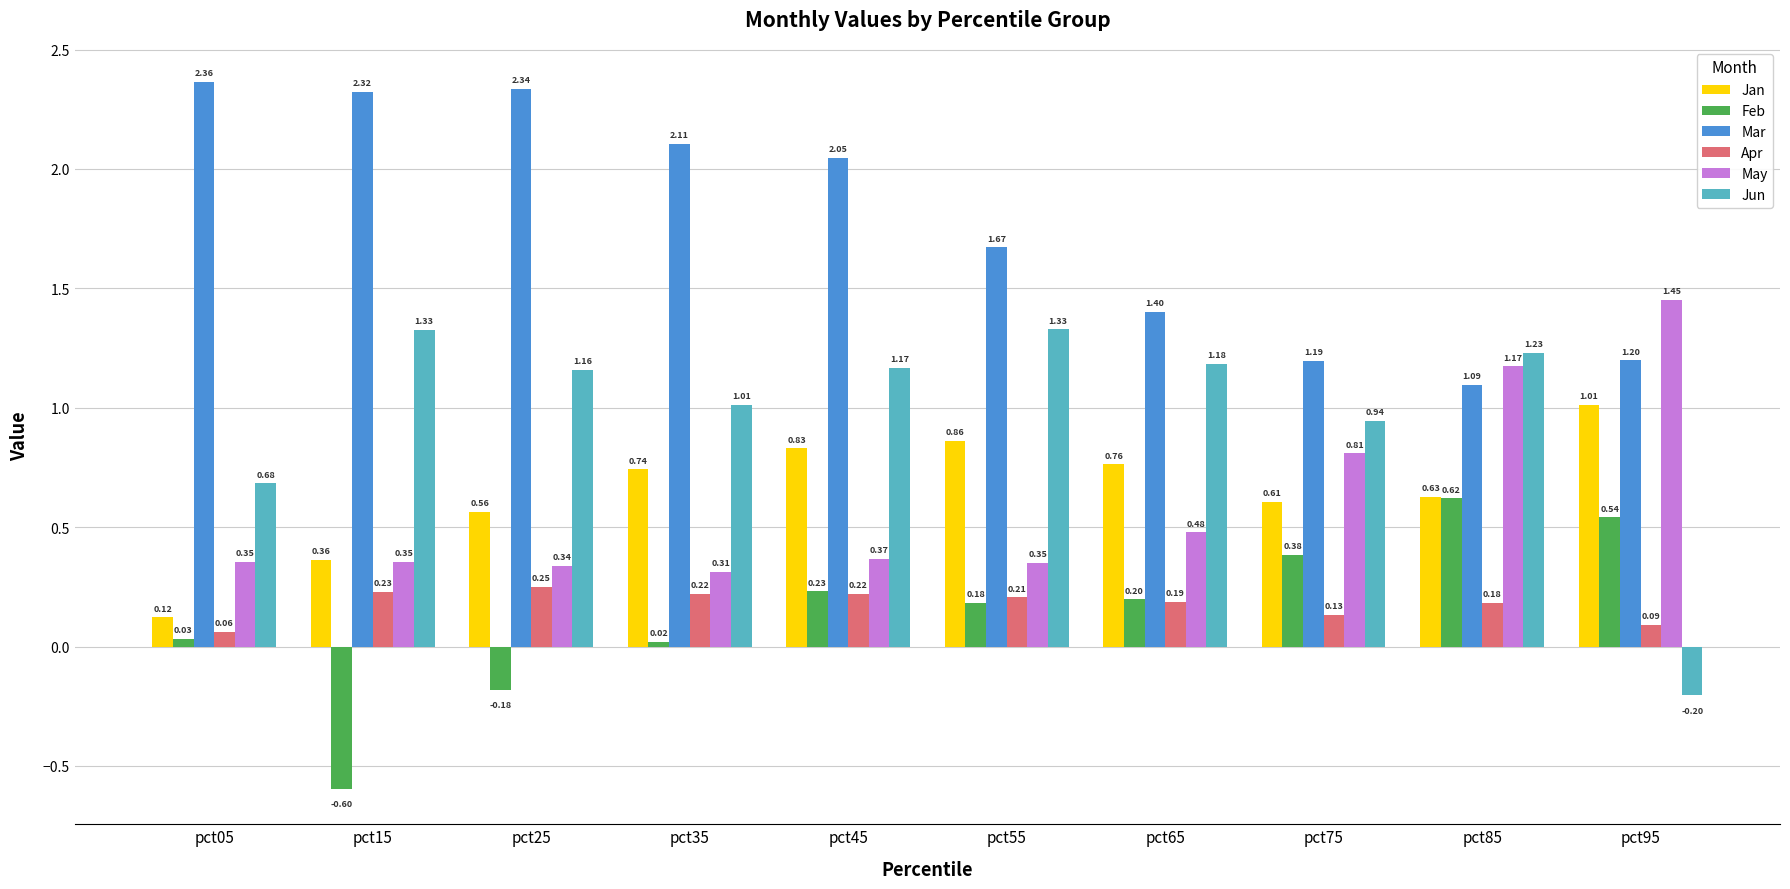

Where does the Feb series first go above 0?

pct05